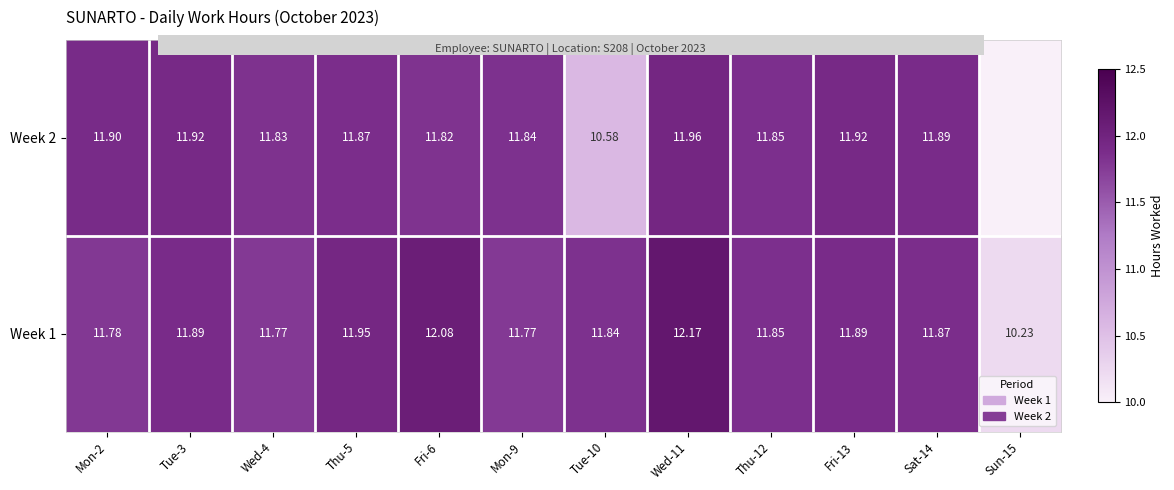

What is the total value across all series at Thu-5?

23.8